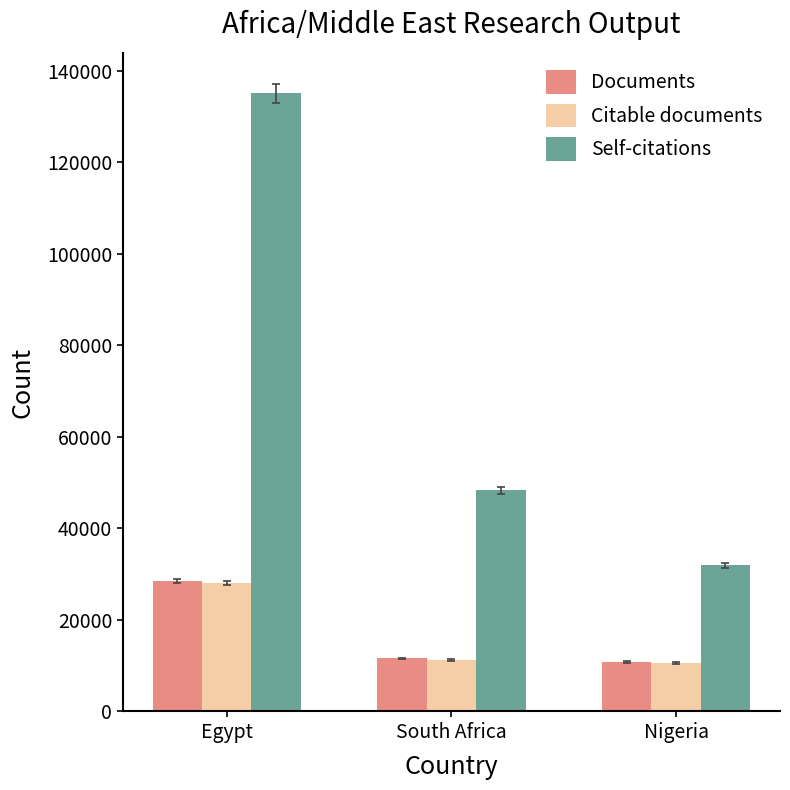

Reading left to right, transcribe all the data shown in this chart.

Documents: 28436	11591	10818
Citable documents: 28137	11226	10637
Self-citations: 135075	48335	31910